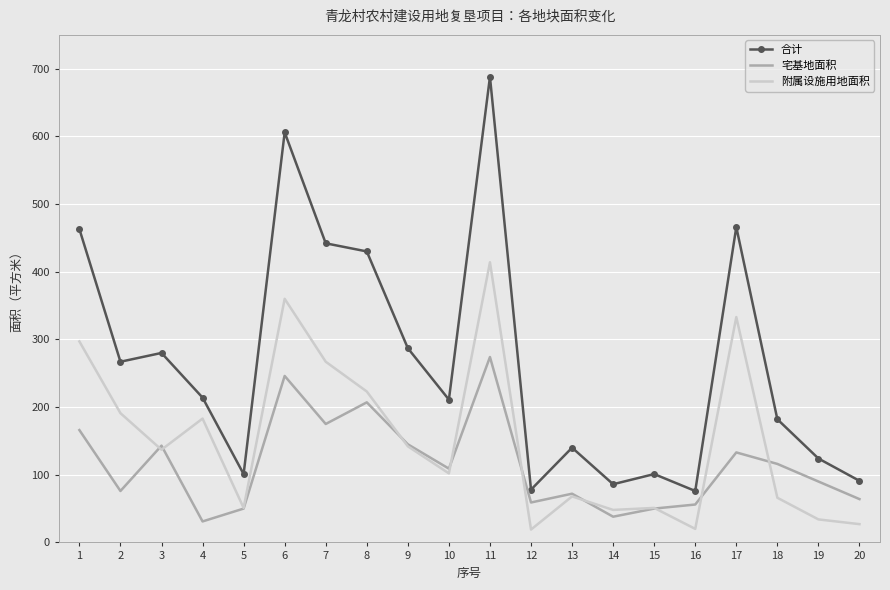

What is the spread (max minus min) of values at 9?

145